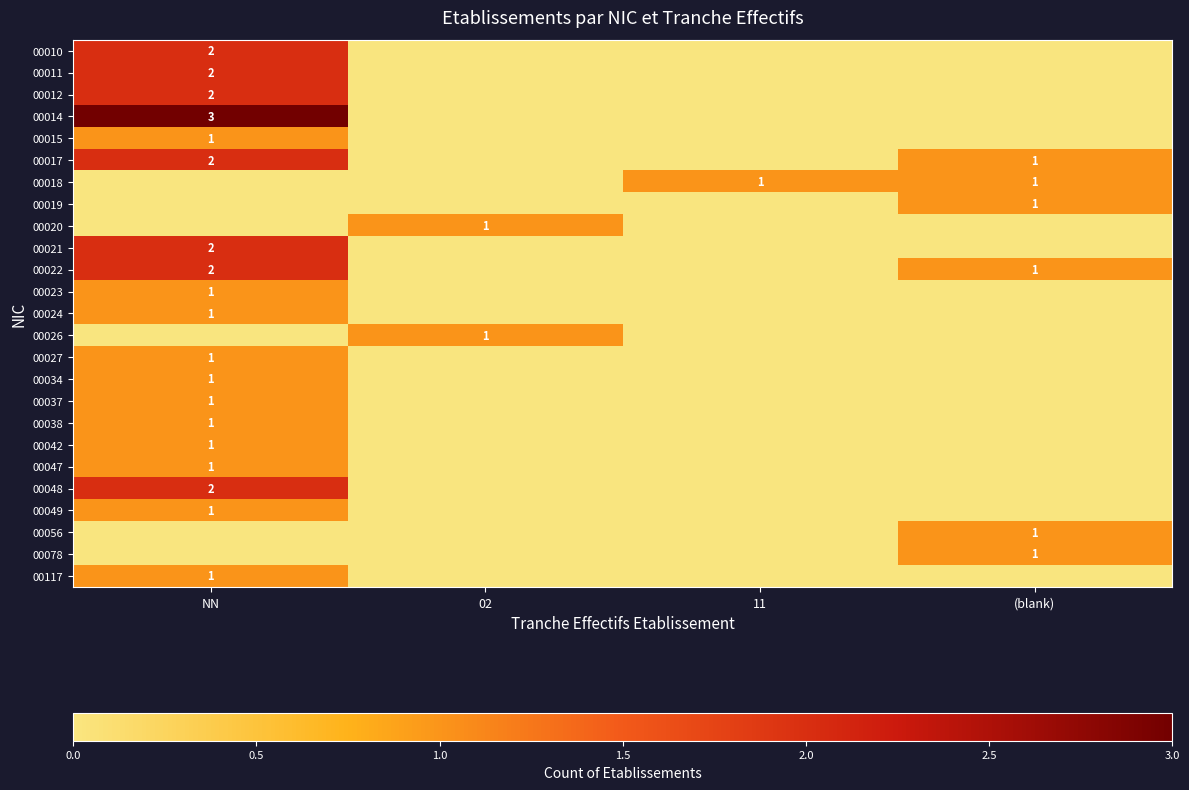

Is it true that 00049 equals 1 at NN?

True